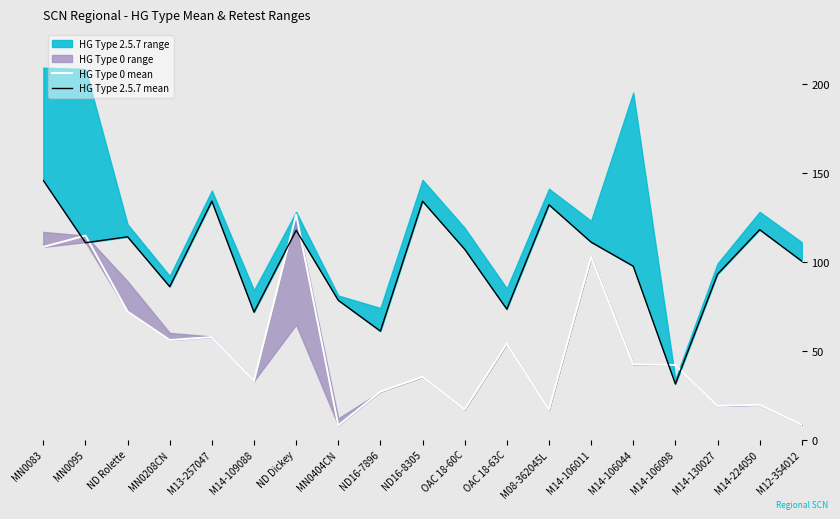

What position from the left is OAC 18-60C?

11